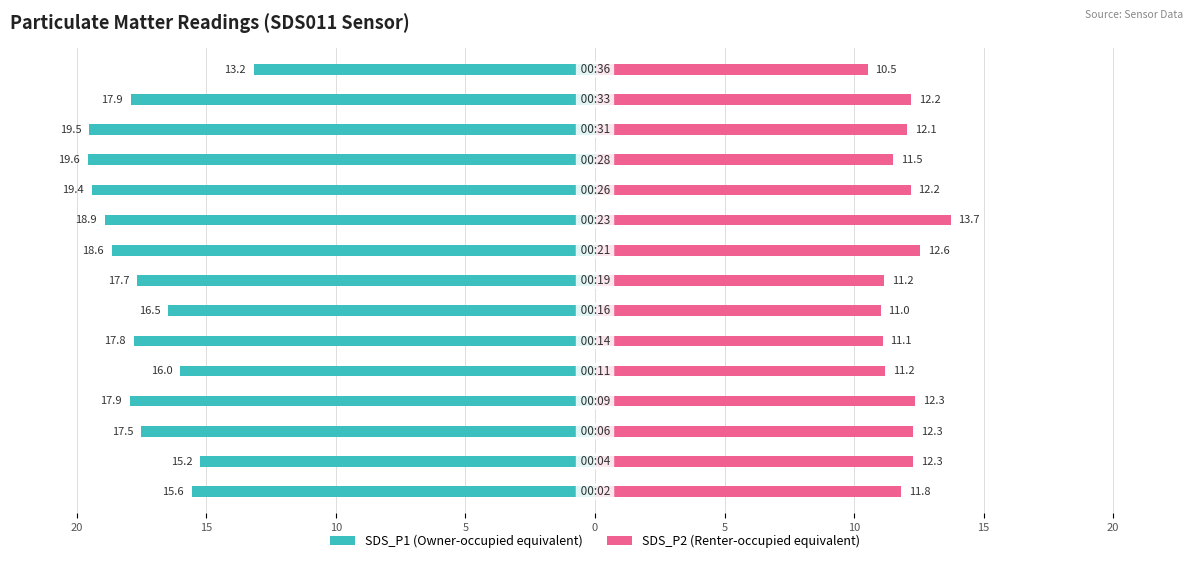

Is the value of SDS_P1 at 11 greater than the value of SDS_P2 at 10?

No